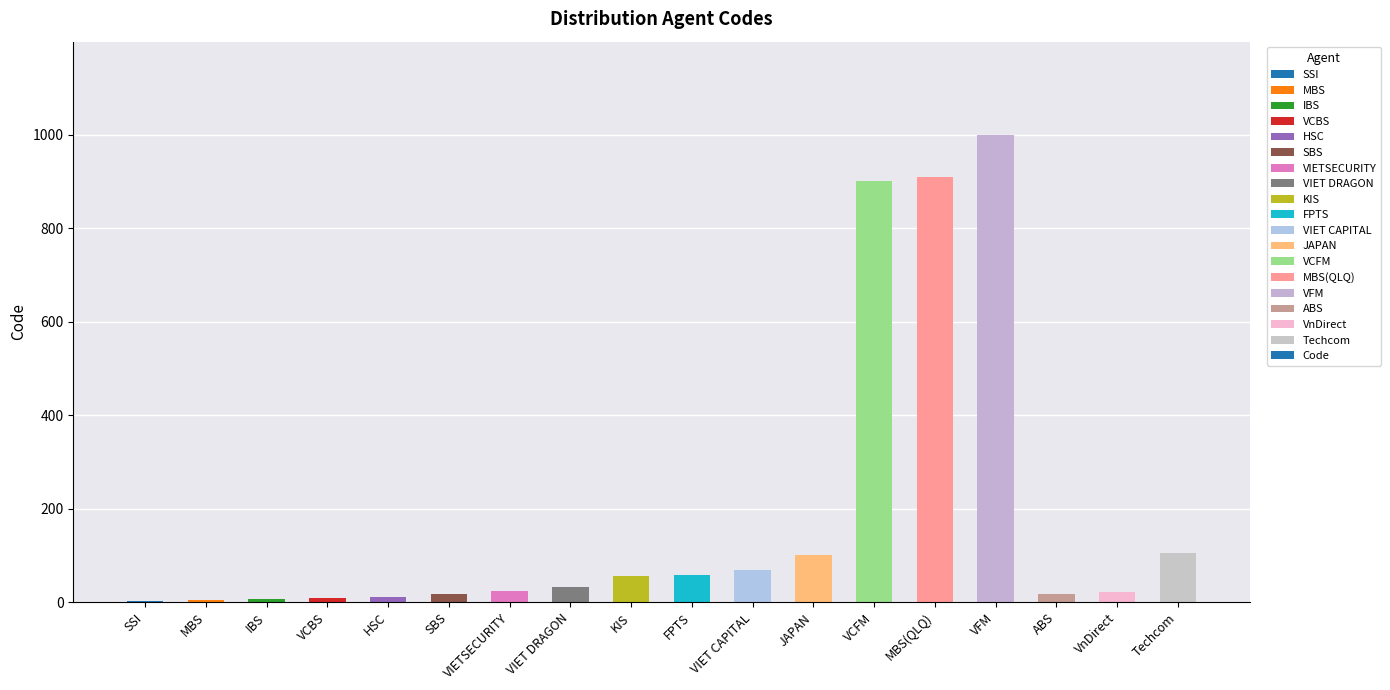

At which category does the chart reach its peak across all series?

VFM